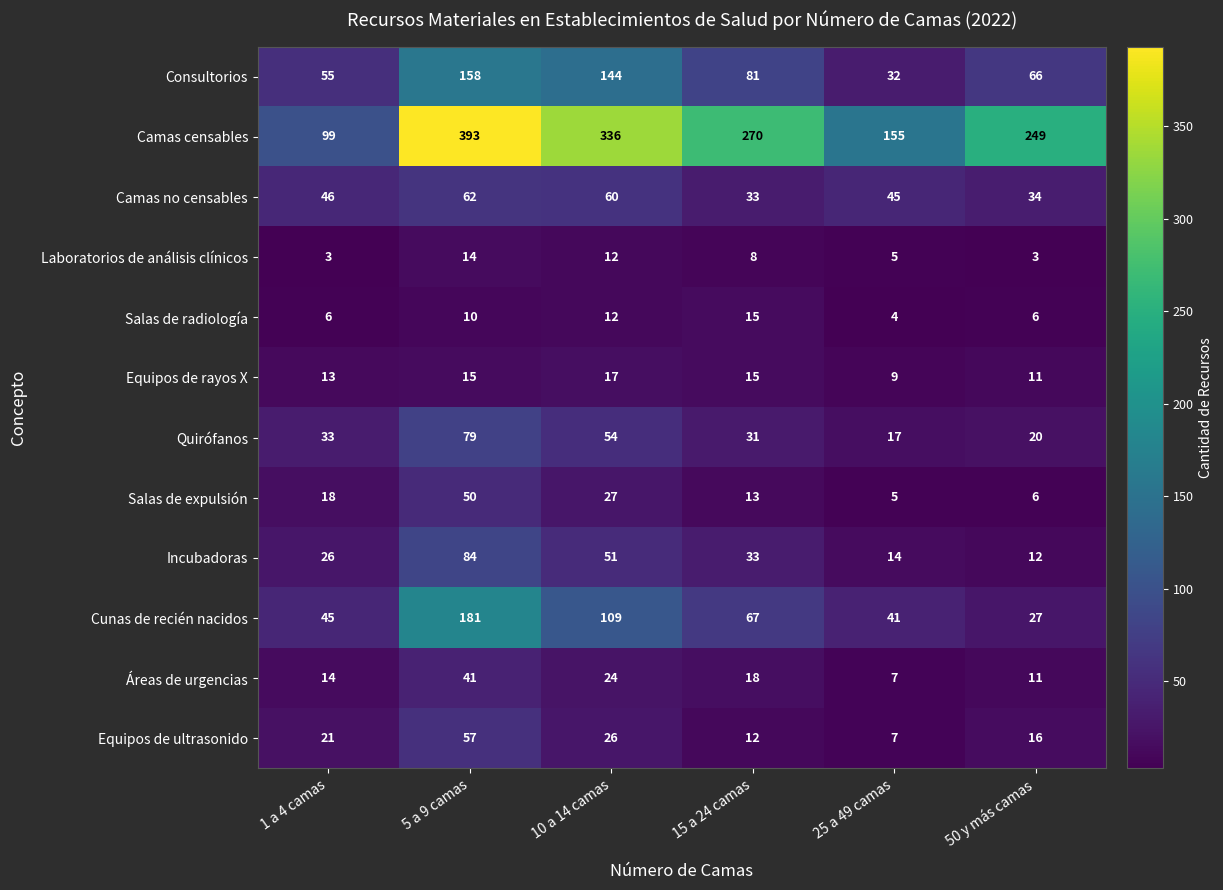

What is the difference between the maximum and minimum values in the Laboratorios de análisis clínicos series?

11